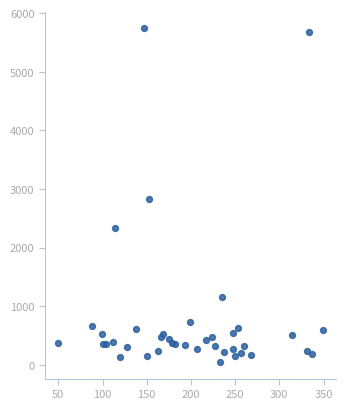

What Y value in the scatter plot is closest to 2894?

2830